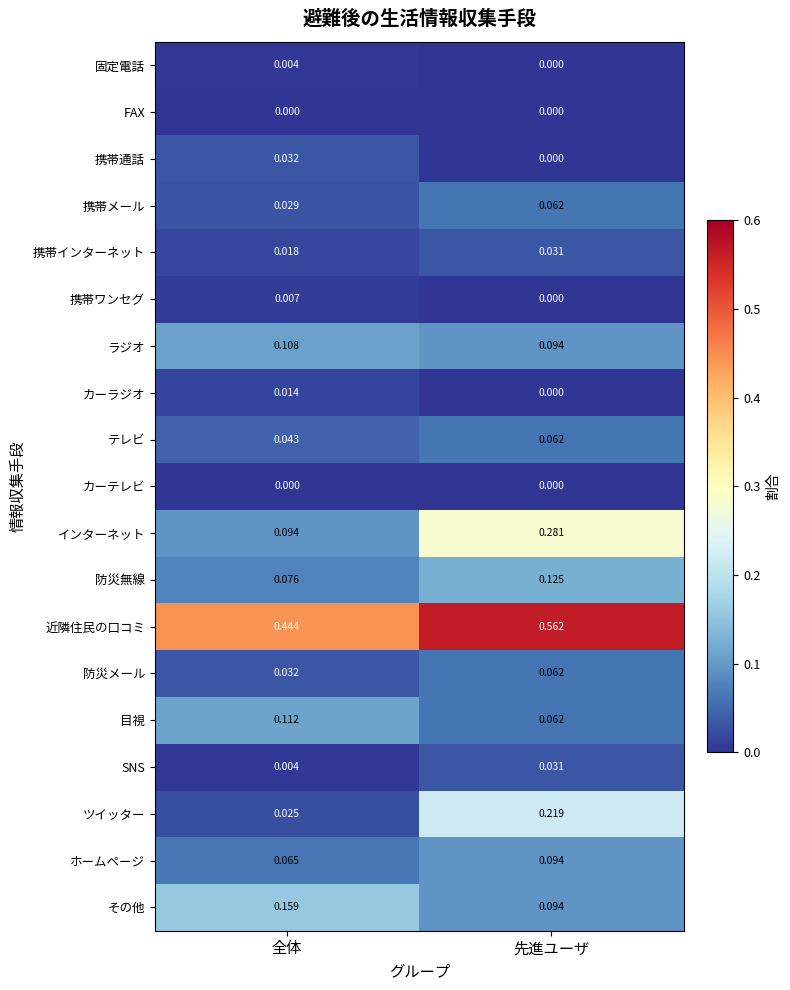

Which series changed the most between 全体 and 先進ユーザ?

ツイッター